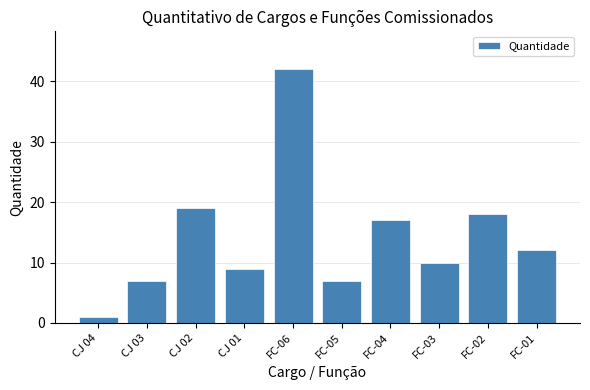

Reading right to left, extract all data points from this chart.

12	18	10	17	7	42	9	19	7	1